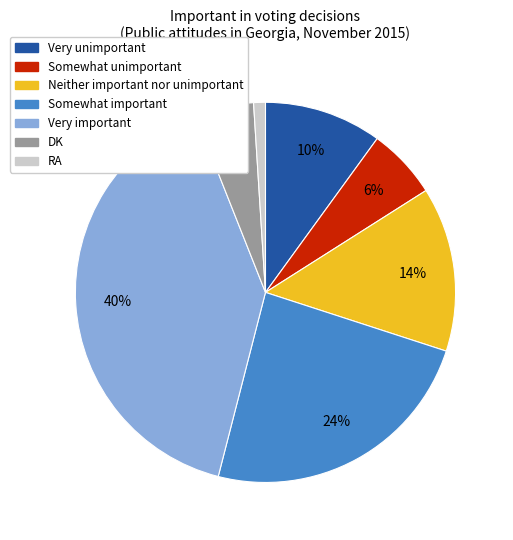

Do RA and Neither important nor unimportant together represent more than half of the pie?

No